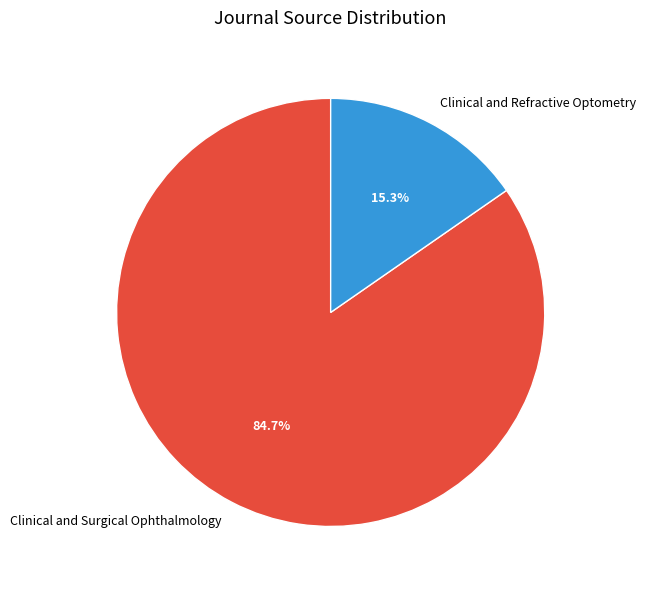

The Clinical and Refractive Optometry slice represents 25% of the pie. True or false?

False